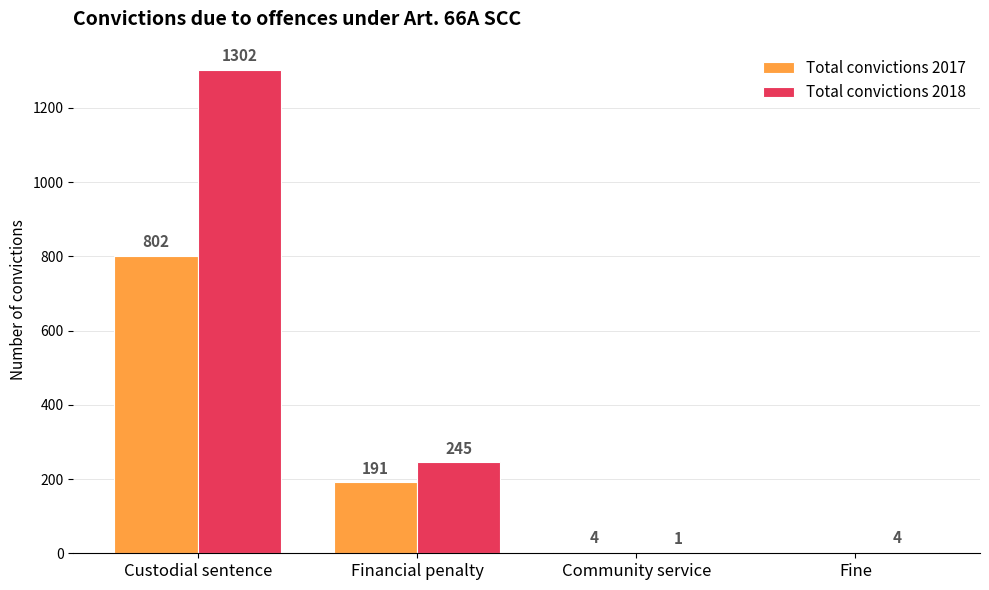

Are the bars horizontal?

No